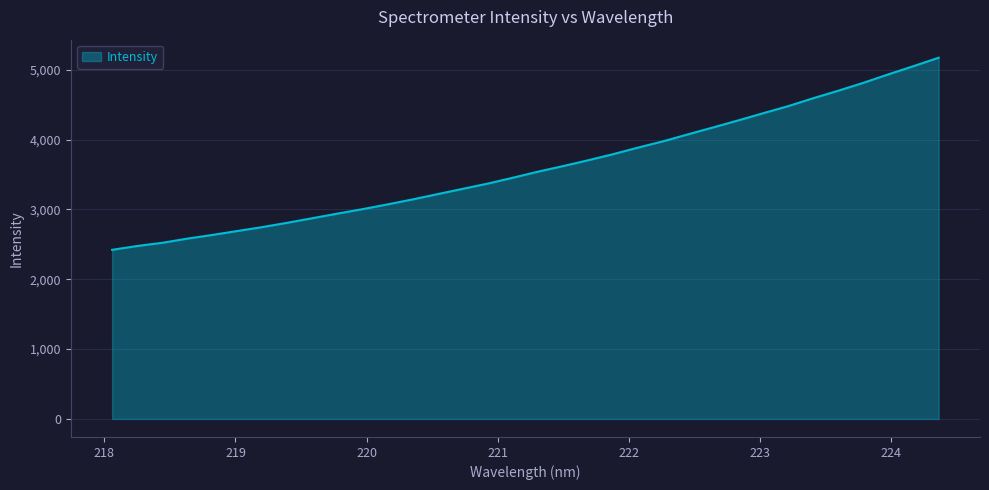

What is the minimum value shown in the chart?

2420.8